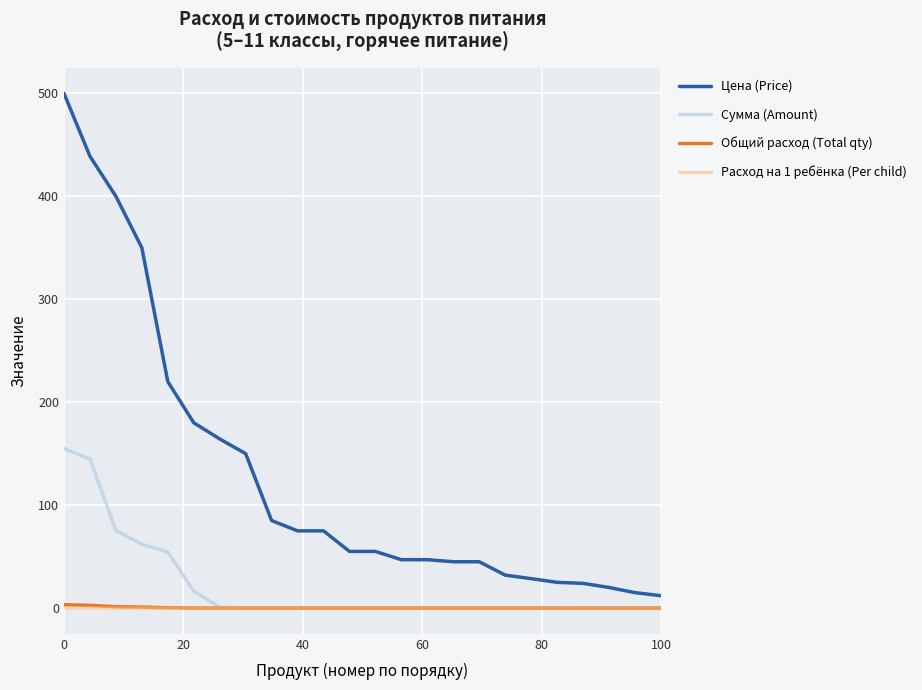

At how many categories does at least one series exceed 271?

4